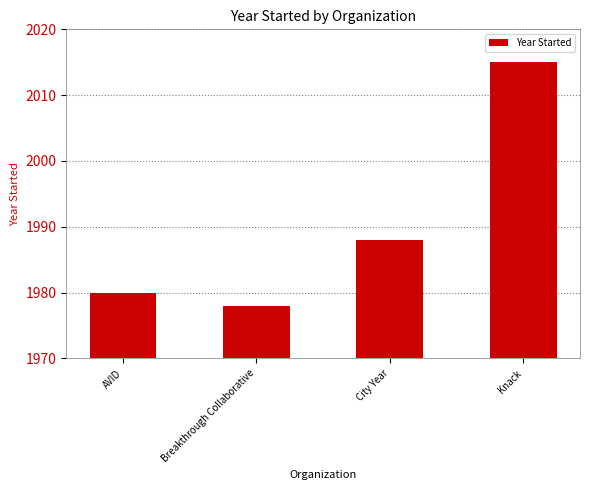

Rank the categories by value from lowest to highest.

Breakthrough Collaborative, AVID, City Year, Knack